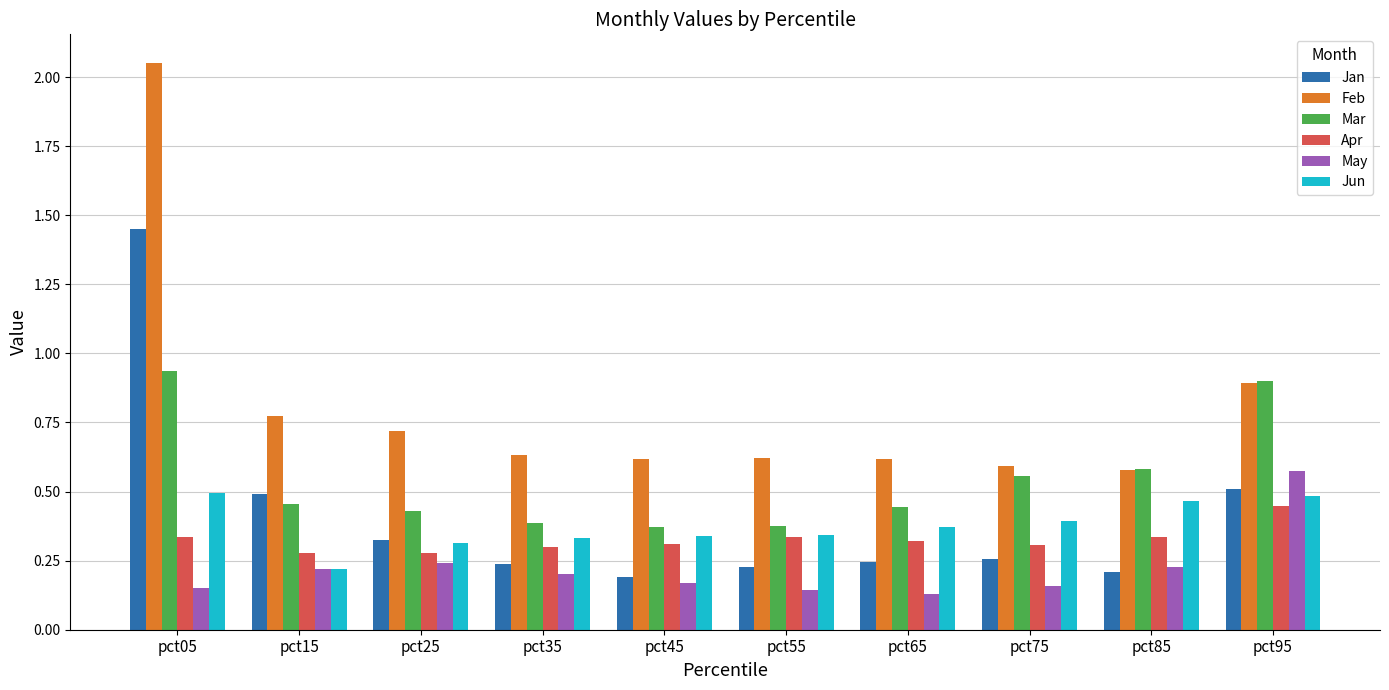

What is the total value across all series at pct05?

5.4